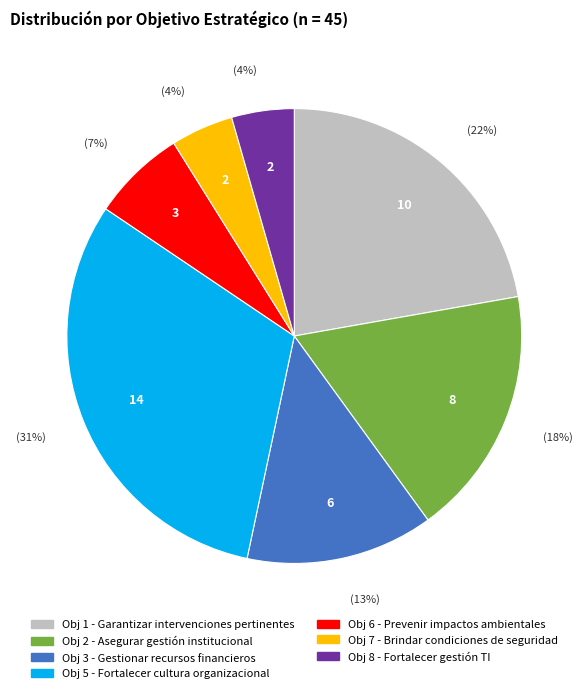

To the nearest percent, what is the difference between the largest and smallest slice percentages?

27%